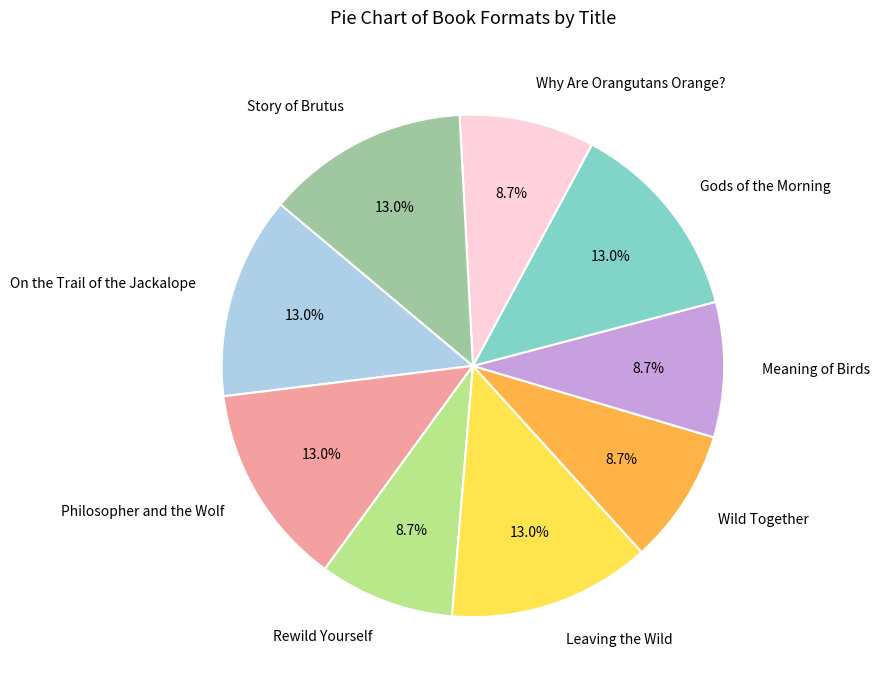

What is the ratio of the value at Rewild Yourself to the value at Gods of the Morning?

0.7